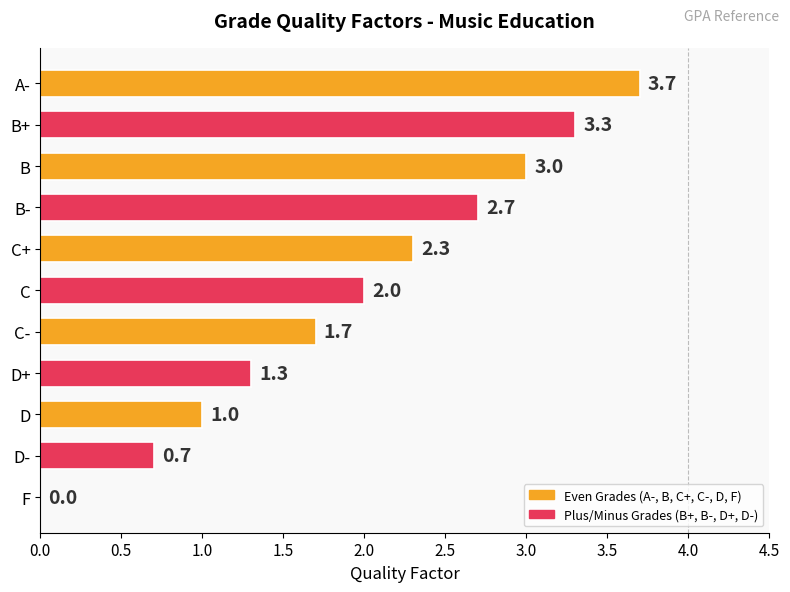

What is the change in value from A- to C-?

-2.0